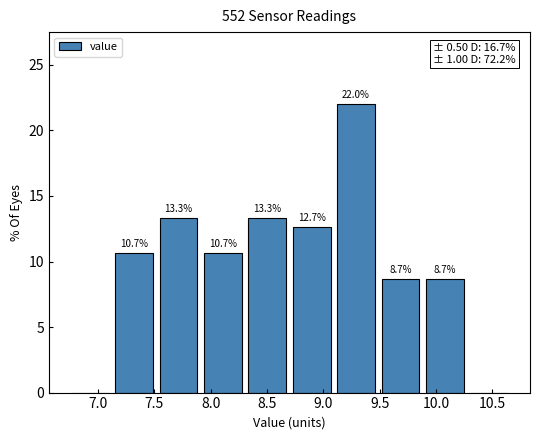

Which range on the x-axis has the tallest bar?

9.10 to 9.50